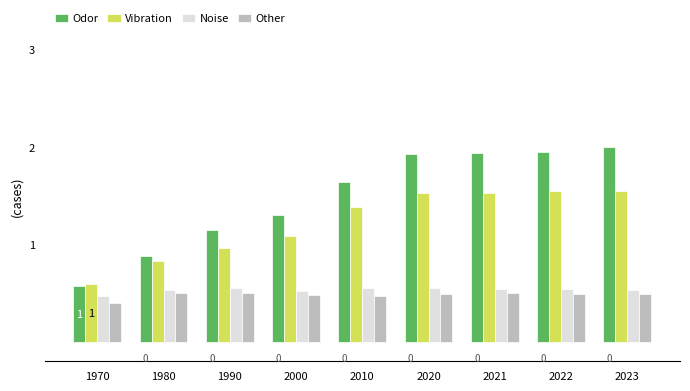

What are all the series names shown in the legend?

Odor, Vibration, Noise, Other